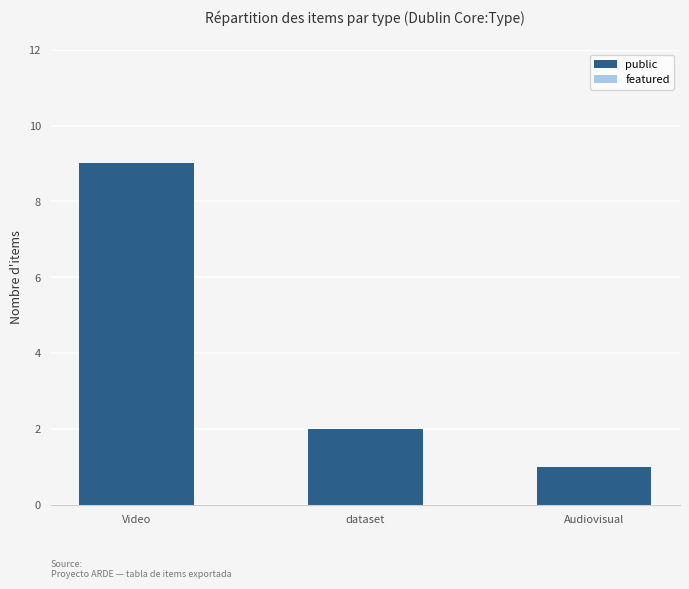

What is the greatest value displayed?

9